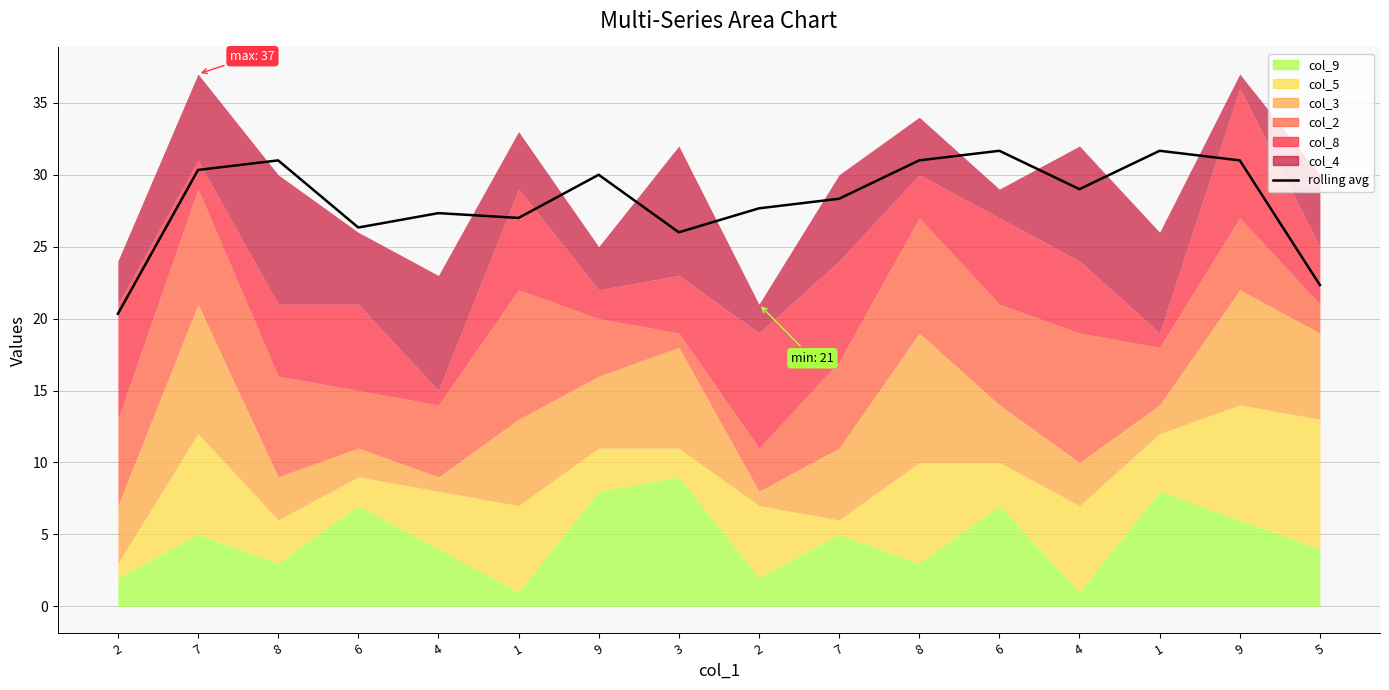

At which category does the data reach its first local peak?

8